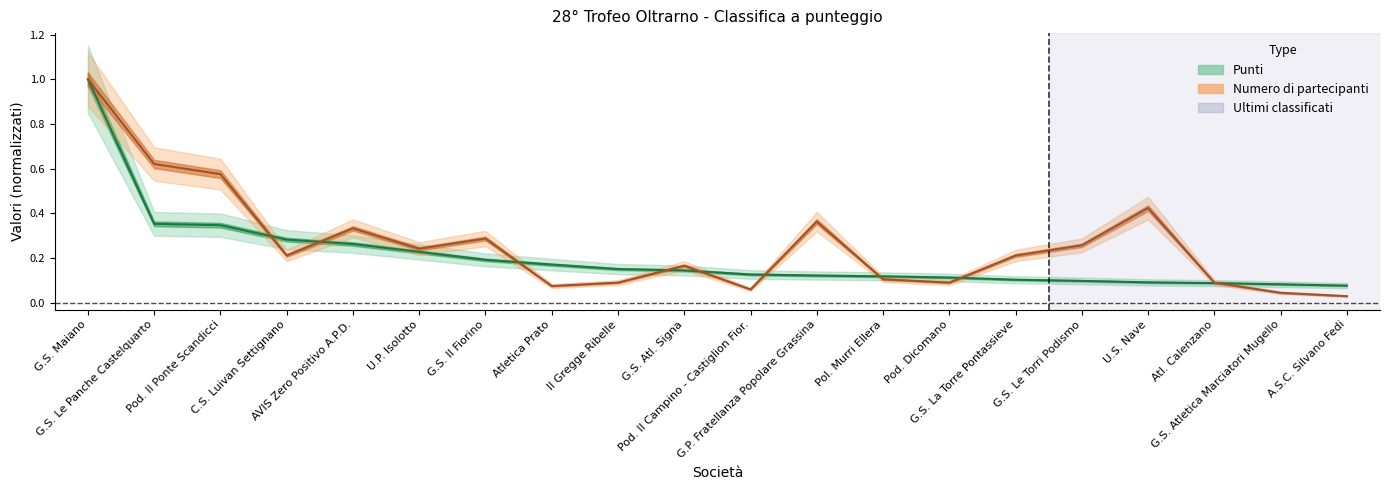

True or false: Punti and Numero di partecipanti intersect in this chart.

True